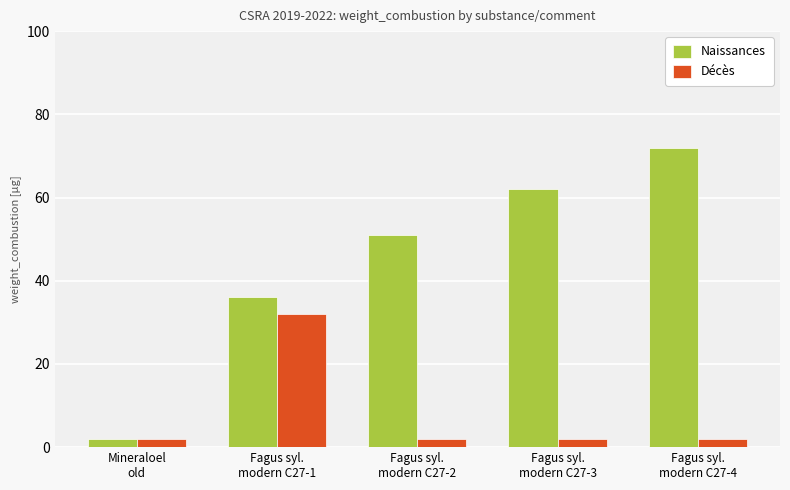

What is the sum of the Naissances values at Mineraloel
old and Fagus syl.
modern C27-3?

64